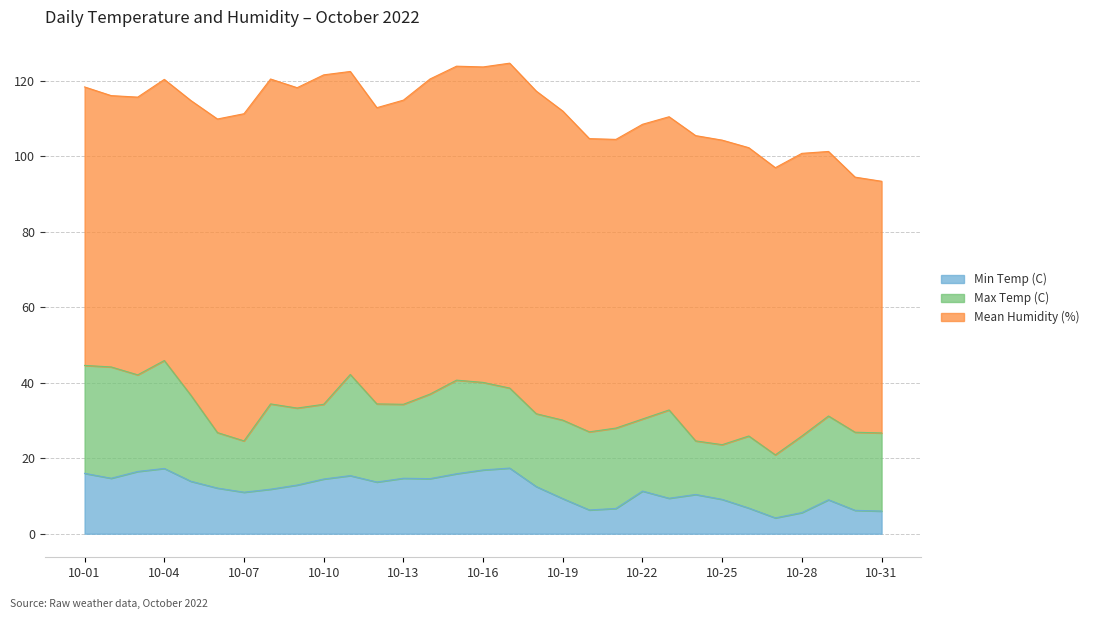

What is the approximate value of Max Temp (C) at 2022-10-12?

20.7